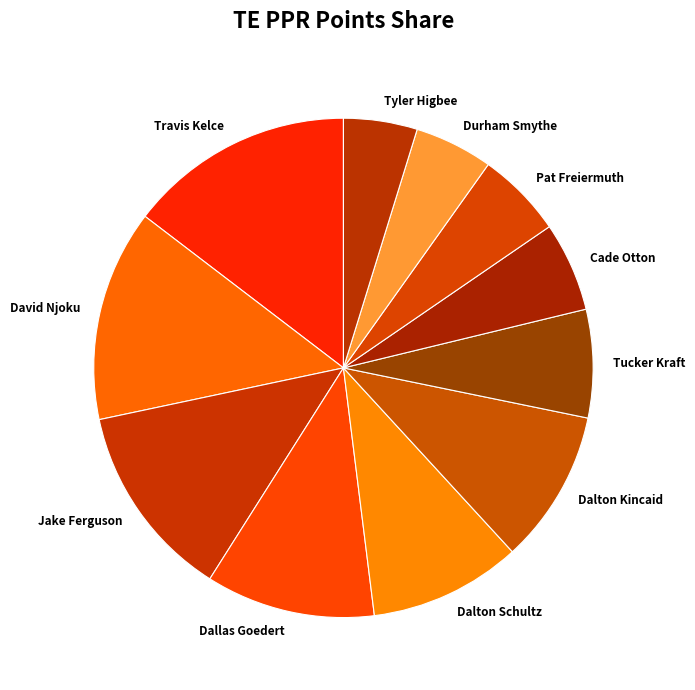

Approximately how many times larger is the value at Pat Freiermuth compared to Jake Ferguson?

0.4